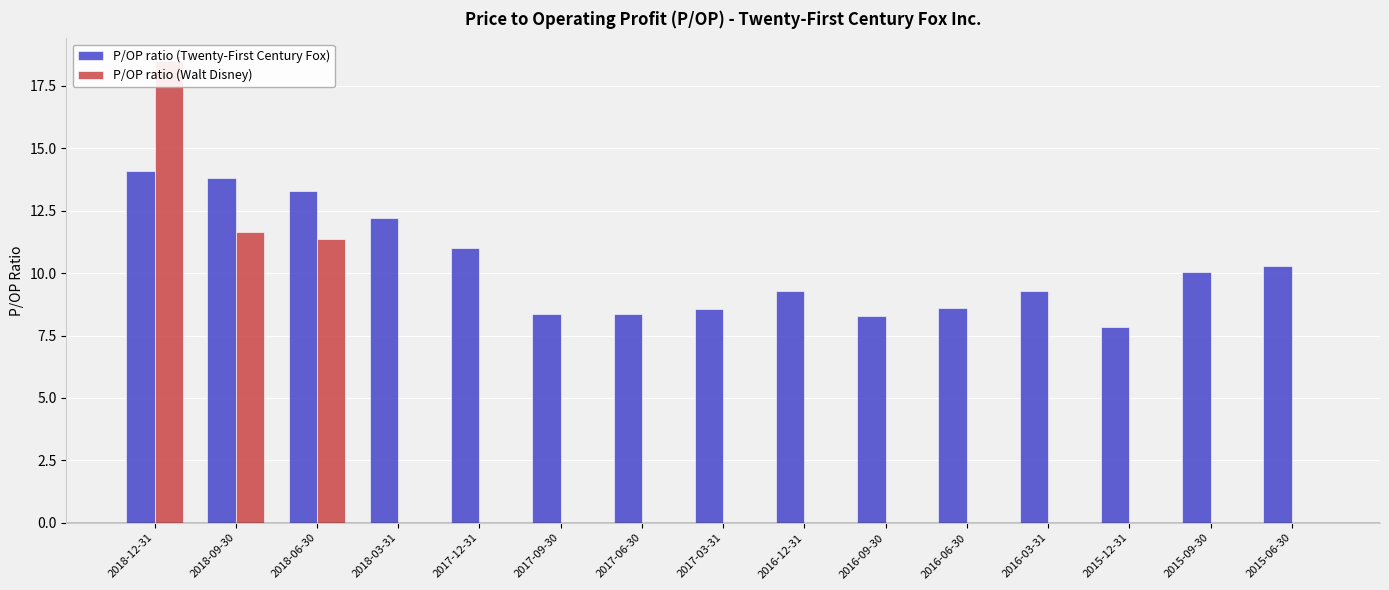

The value of P/OP ratio (Walt Disney) at 2016-12-31 is 0.0. True or false?

True